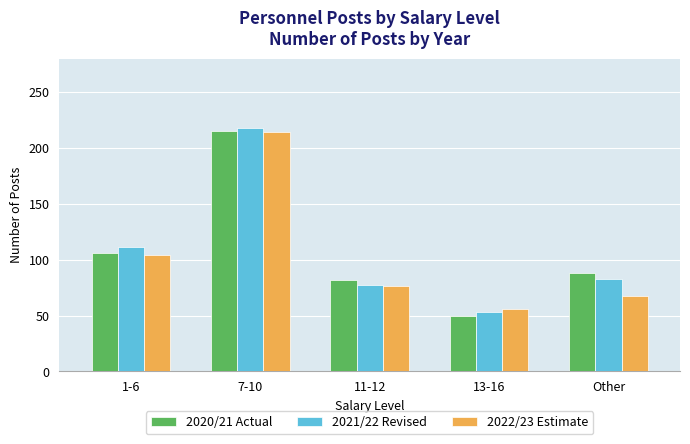

What is the average value of the 2022/23 Estimate series?

103.8